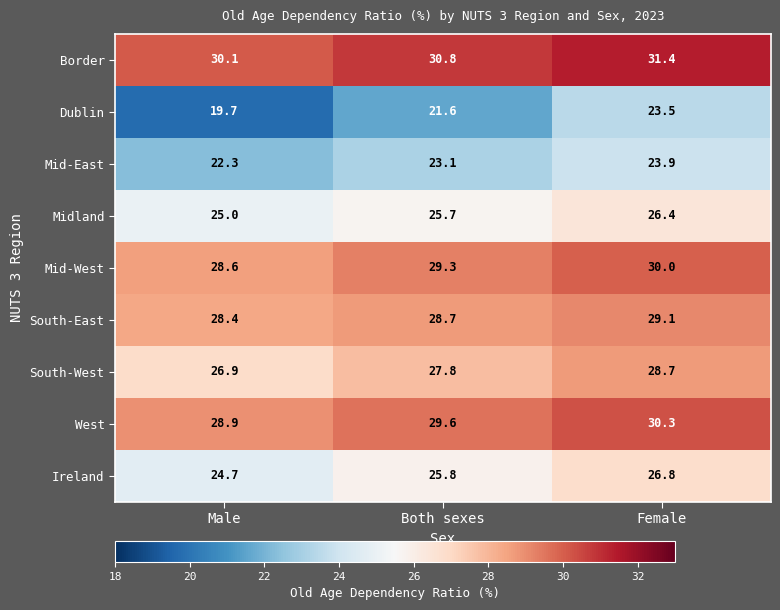

Which series has the largest total across all categories?

Border